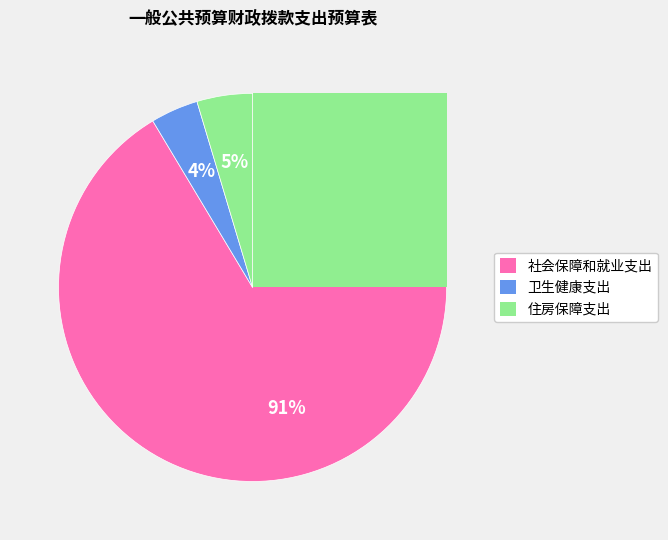

Between 住房保障支出 and 社会保障和就业支出, which is larger?

社会保障和就业支出